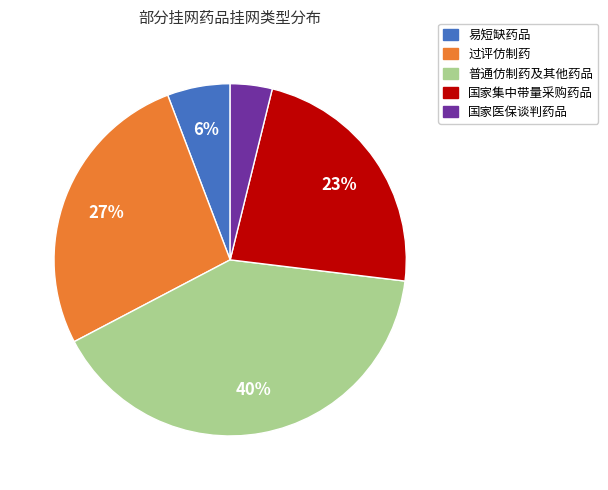

To the nearest percent, what percentage of the pie is 普通仿制药及其他药品?

40%